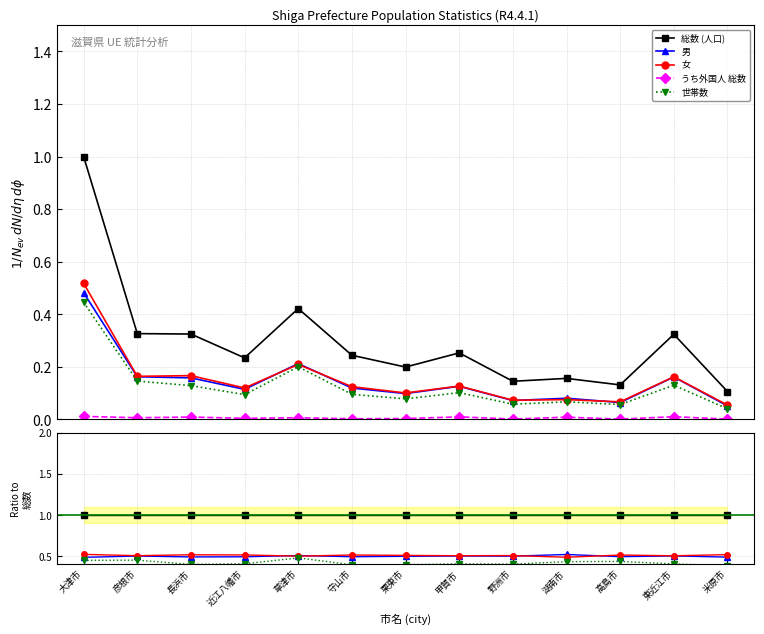

How many うち外国人 総数 values are between 0 and 1?

13